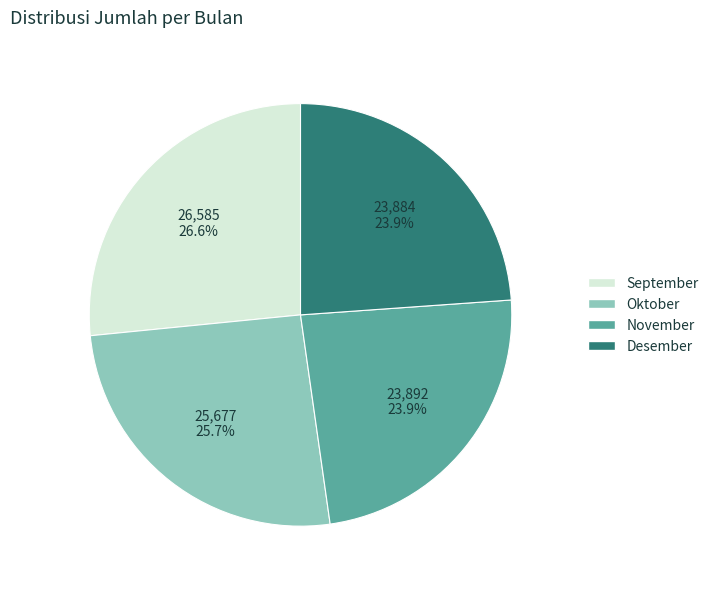

What is the ratio of the value at Desember to the value at Oktober?

0.9